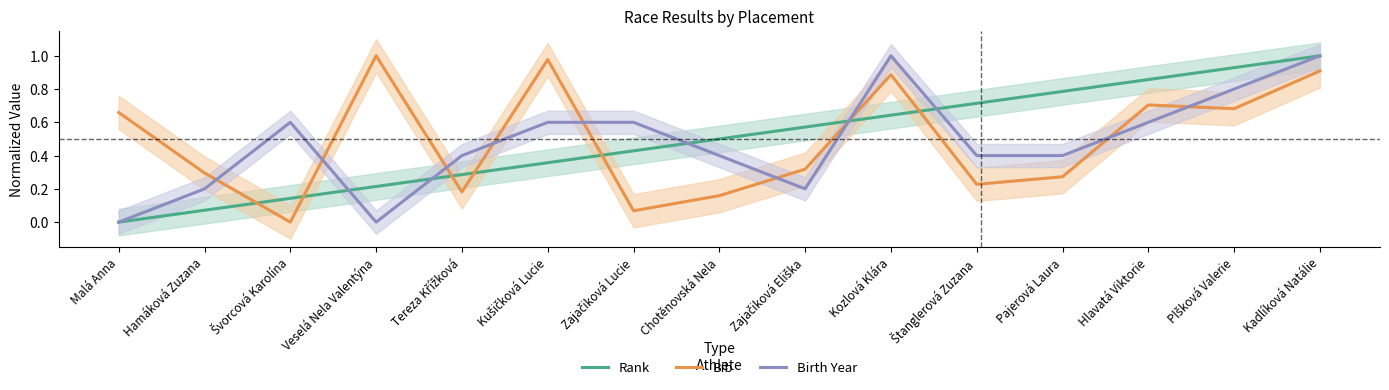

At how many categories does at least one series exceed 0?

15